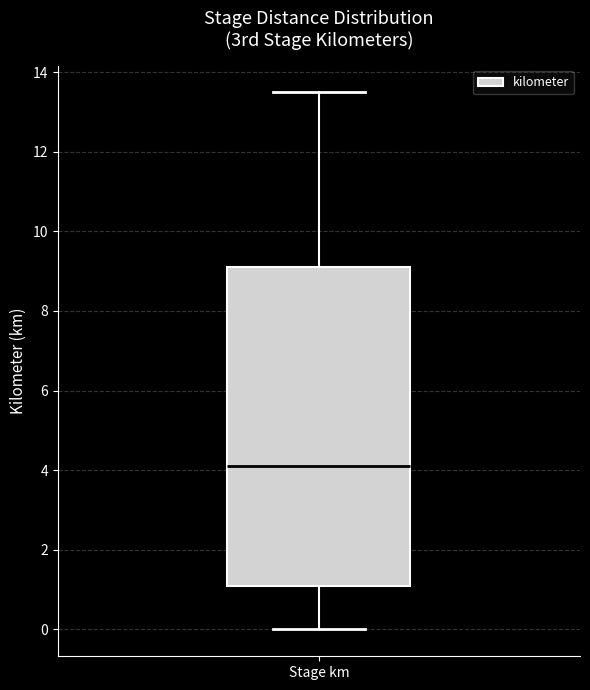

Read this box plot against the y-axis: the position of the median line, the range covered by the box, and the ends of both whiskers. The values are not printed on the chart, so give them approximately, as read against the axis.

median 4.2, box 1.2 to 9.2, whiskers 0.0 to 13.6